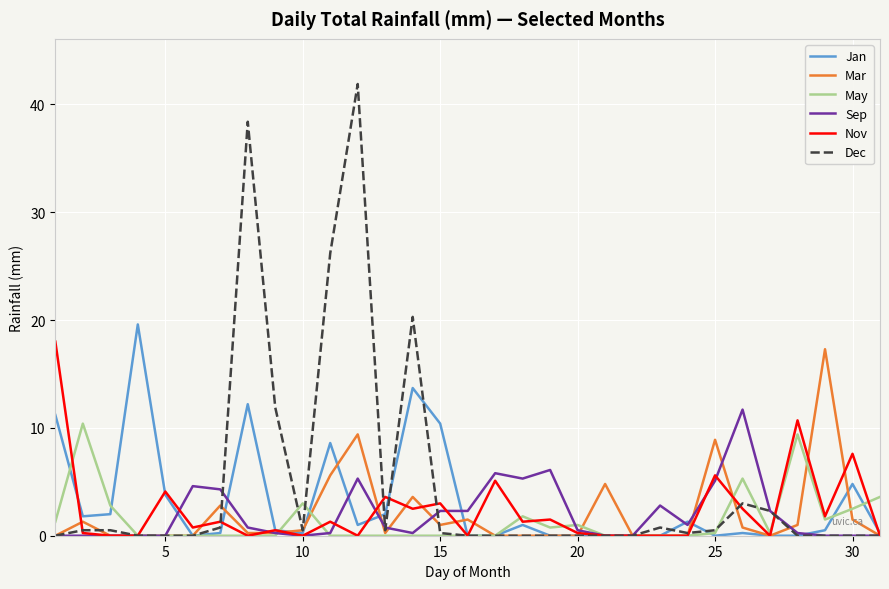

Which series has the largest range (max minus min)?

Dec